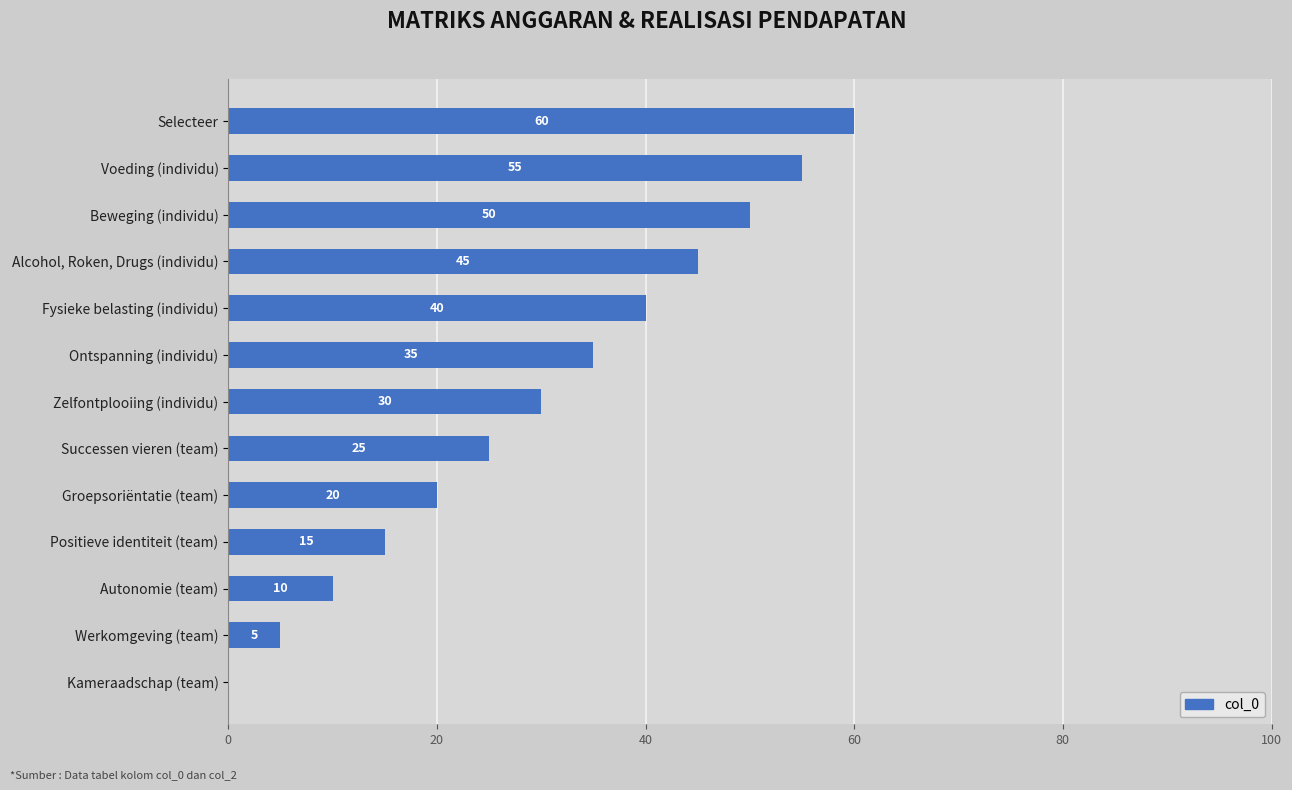

Read the value at Beweging (individu).

50